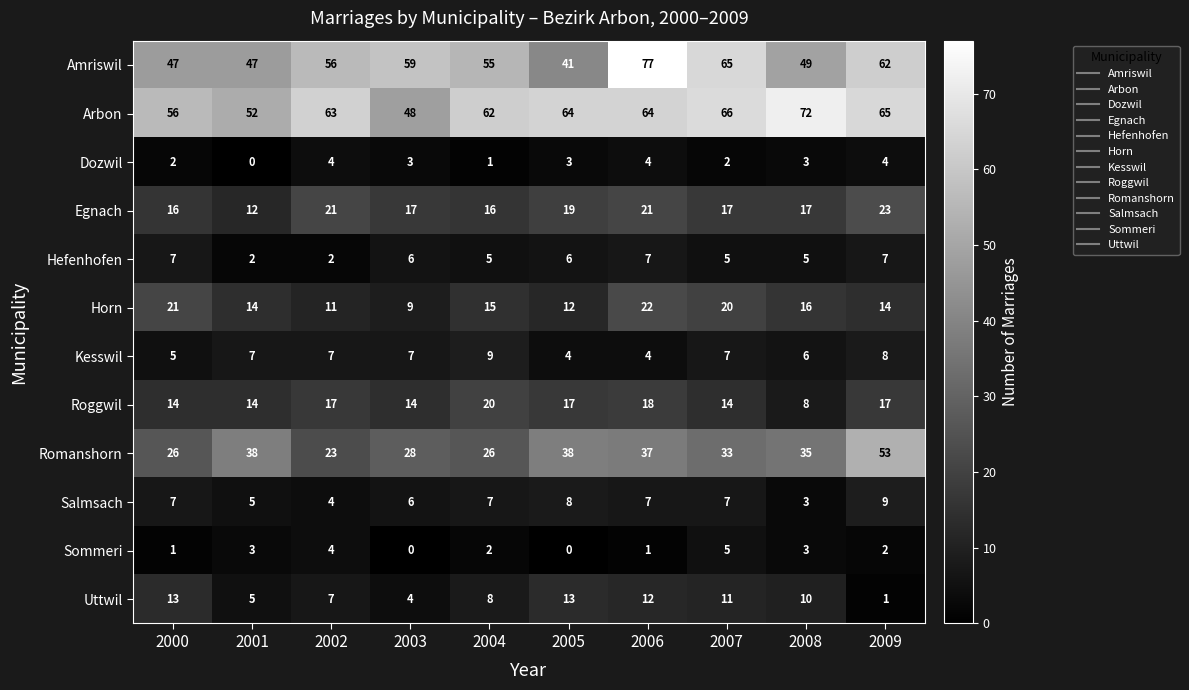

What is the maximum value shown in the chart?

77